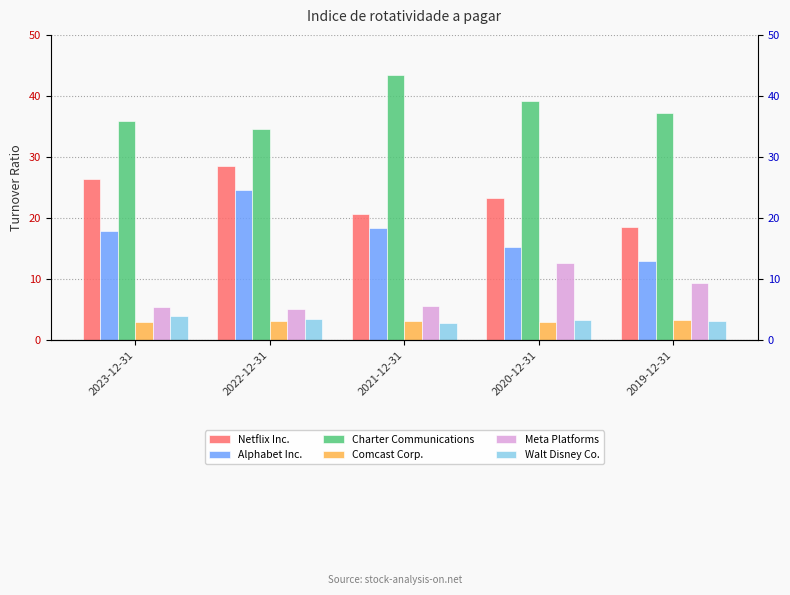

What is the difference between the maximum and minimum values in the Alphabet Inc. series?

11.7